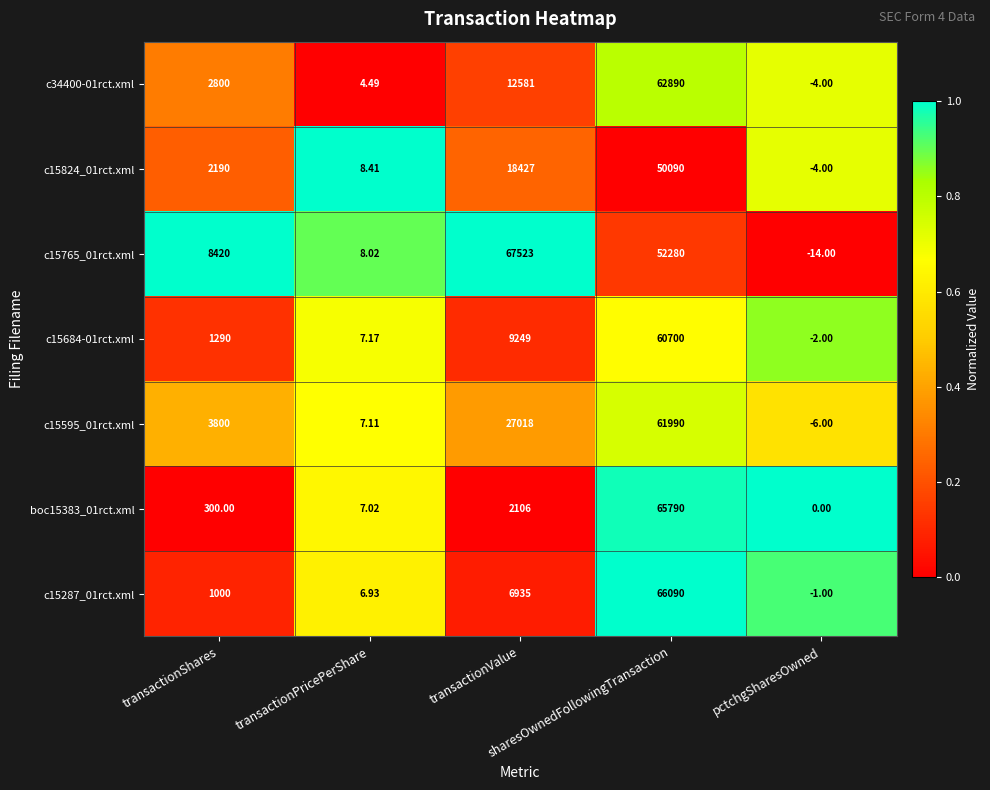

Reading left to right, list all the values displayed in this chart.

c34400-01rct.xml: transactionShares=2800.0	transactionPricePerShare=4.5	transactionValue=12581.0	sharesOwnedFollowingTransaction=62890.0	pctchgSharesOwned=-4.0
c15824_01rct.xml: transactionShares=2190.0	transactionPricePerShare=8.4	transactionValue=18427.0	sharesOwnedFollowingTransaction=50090.0	pctchgSharesOwned=-4.0
c15765_01rct.xml: transactionShares=8420.0	transactionPricePerShare=8.0	transactionValue=67523.0	sharesOwnedFollowingTransaction=52280.0	pctchgSharesOwned=-14.0
c15684-01rct.xml: transactionShares=1290.0	transactionPricePerShare=7.2	transactionValue=9249.0	sharesOwnedFollowingTransaction=60700.0	pctchgSharesOwned=-2.0
c15595_01rct.xml: transactionShares=3800.0	transactionPricePerShare=7.1	transactionValue=27018.0	sharesOwnedFollowingTransaction=61990.0	pctchgSharesOwned=-6.0
boc15383_01rct.xml: transactionShares=300.0	transactionPricePerShare=7.0	transactionValue=2106.0	sharesOwnedFollowingTransaction=65790.0	pctchgSharesOwned=0.0
c15287_01rct.xml: transactionShares=1000.0	transactionPricePerShare=6.9	transactionValue=6935.0	sharesOwnedFollowingTransaction=66090.0	pctchgSharesOwned=-1.0